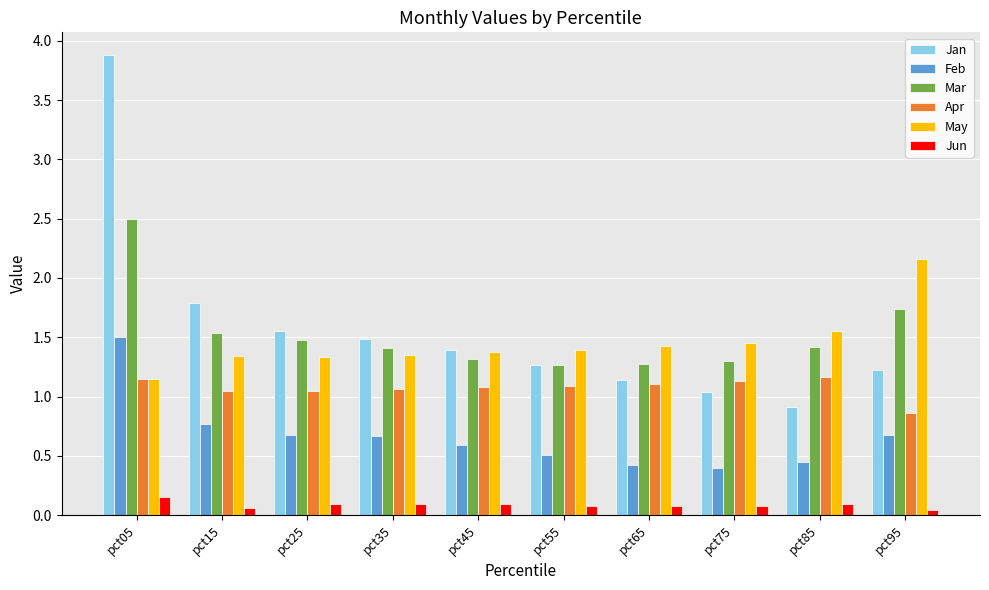

Where does the Jan series first go above 1?

pct05